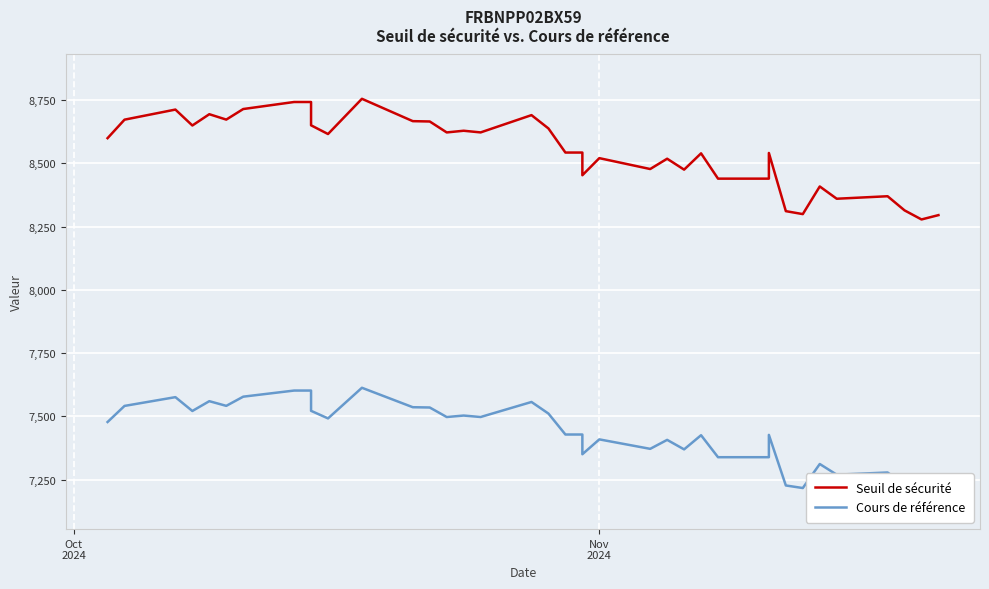

What is the total value across all series at Nov 2024?

15929.6